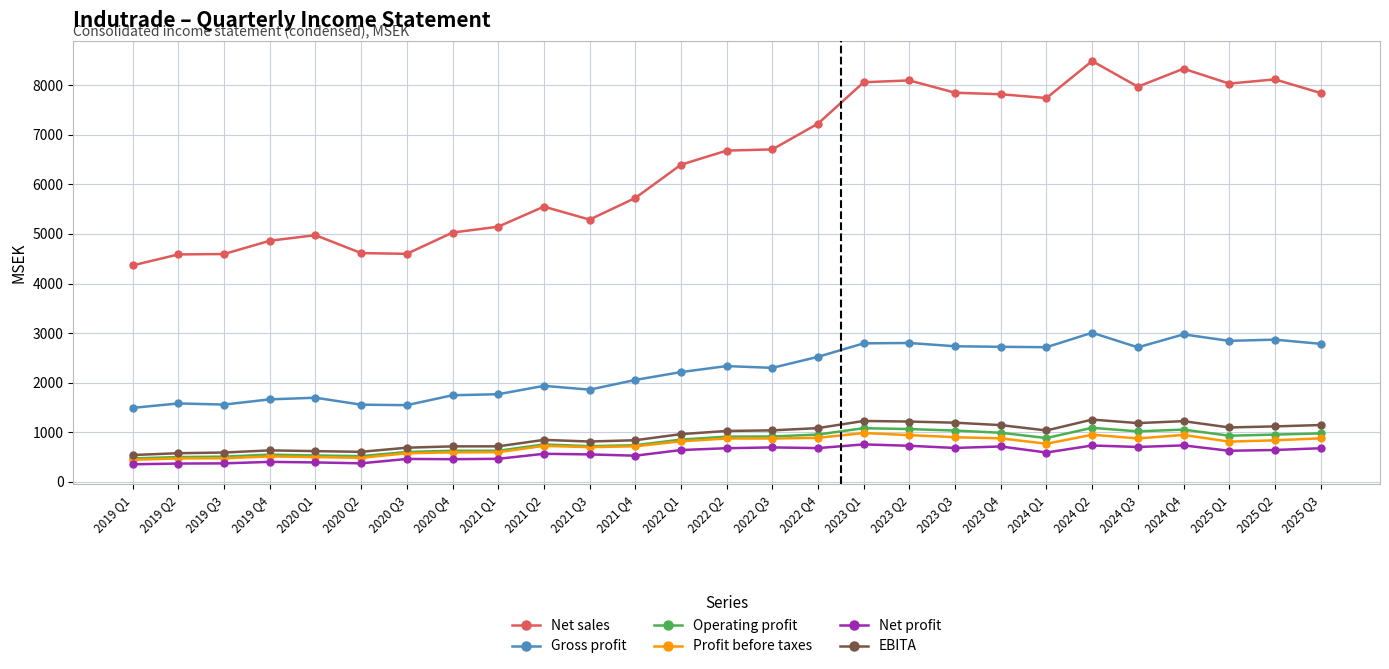

List the series in order of their peak value, highest first.

Net sales, Gross profit, EBITA, Operating profit, Profit before taxes, Net profit